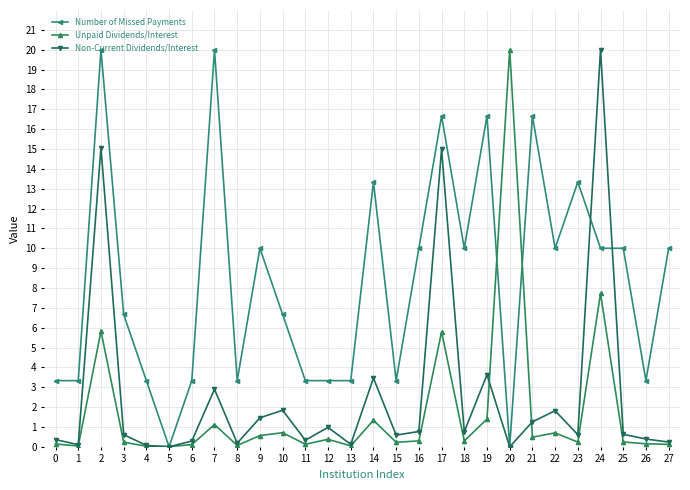

Rank the series at 19 from lowest to highest value.

Unpaid Dividends/Interest, Non-Current Dividends/Interest, Number of Missed Payments